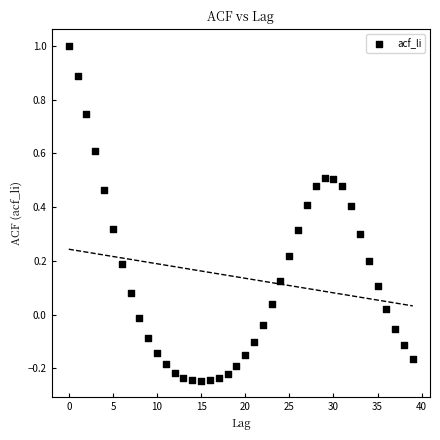

What is the range of Y values (max minus min)?

1.2